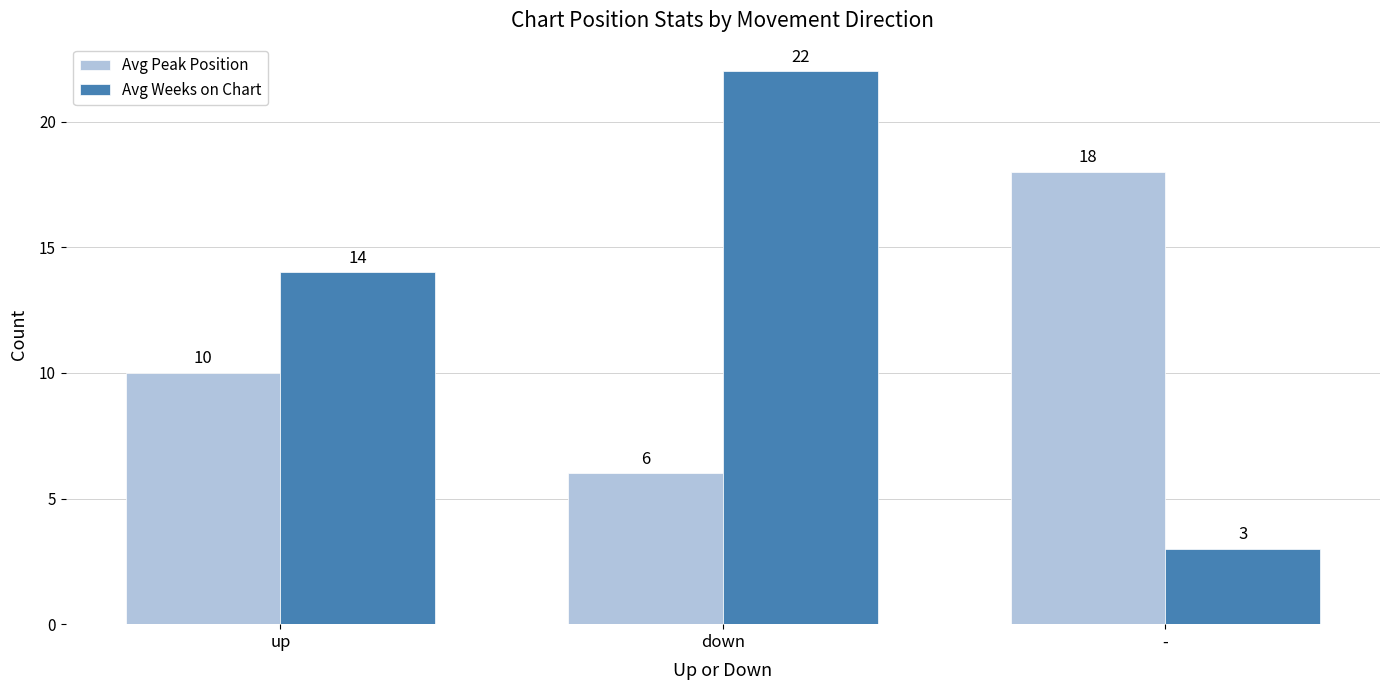

Between up and -, which series saw the biggest shift?

Avg Weeks on Chart